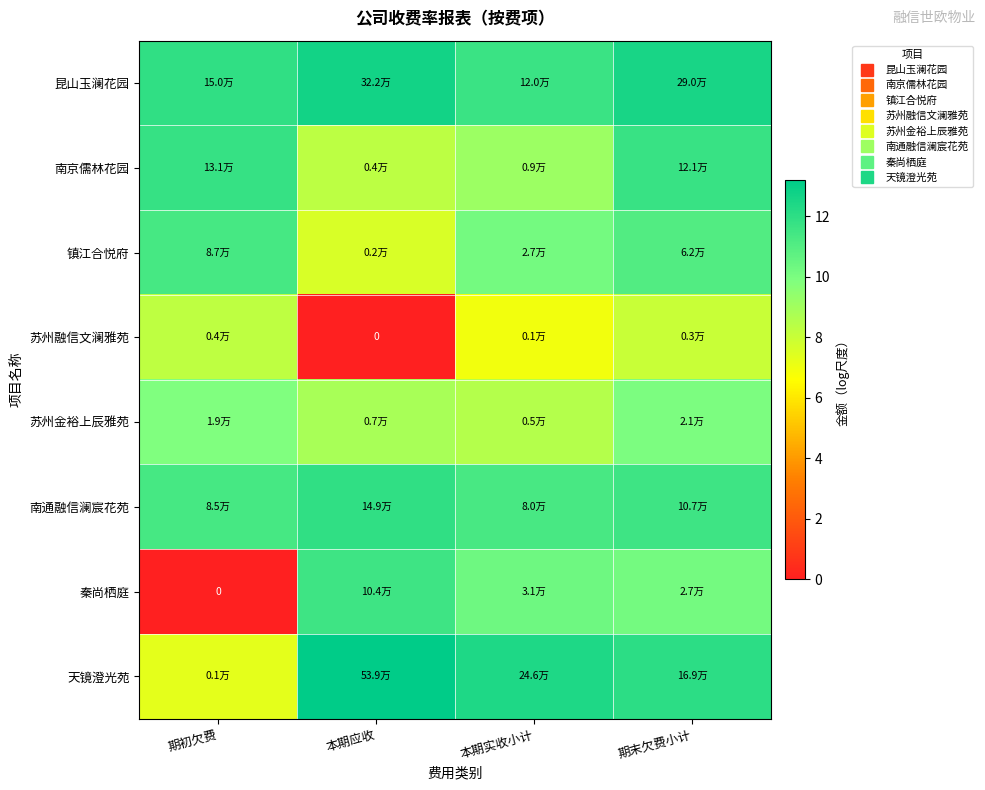

What is the maximum value for 天镜澄光苑?

13.2